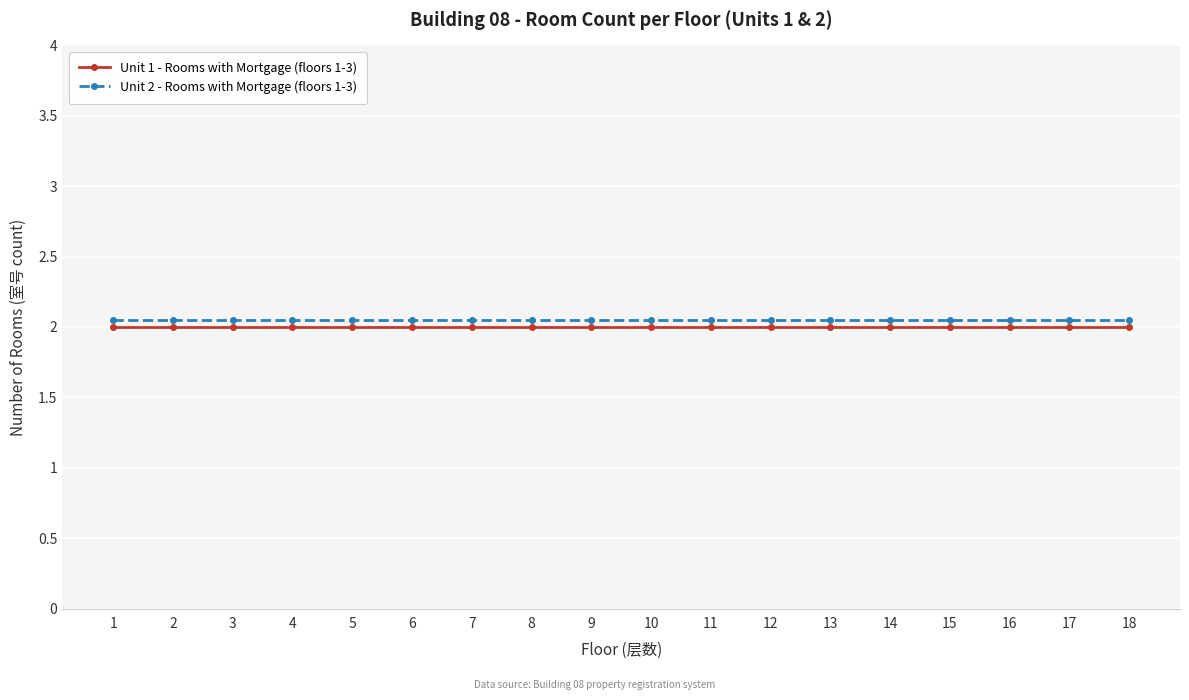

What are all the series names shown in the legend?

Unit 1 - Rooms with Mortgage (floors 1-3), Unit 2 - Rooms with Mortgage (floors 1-3)